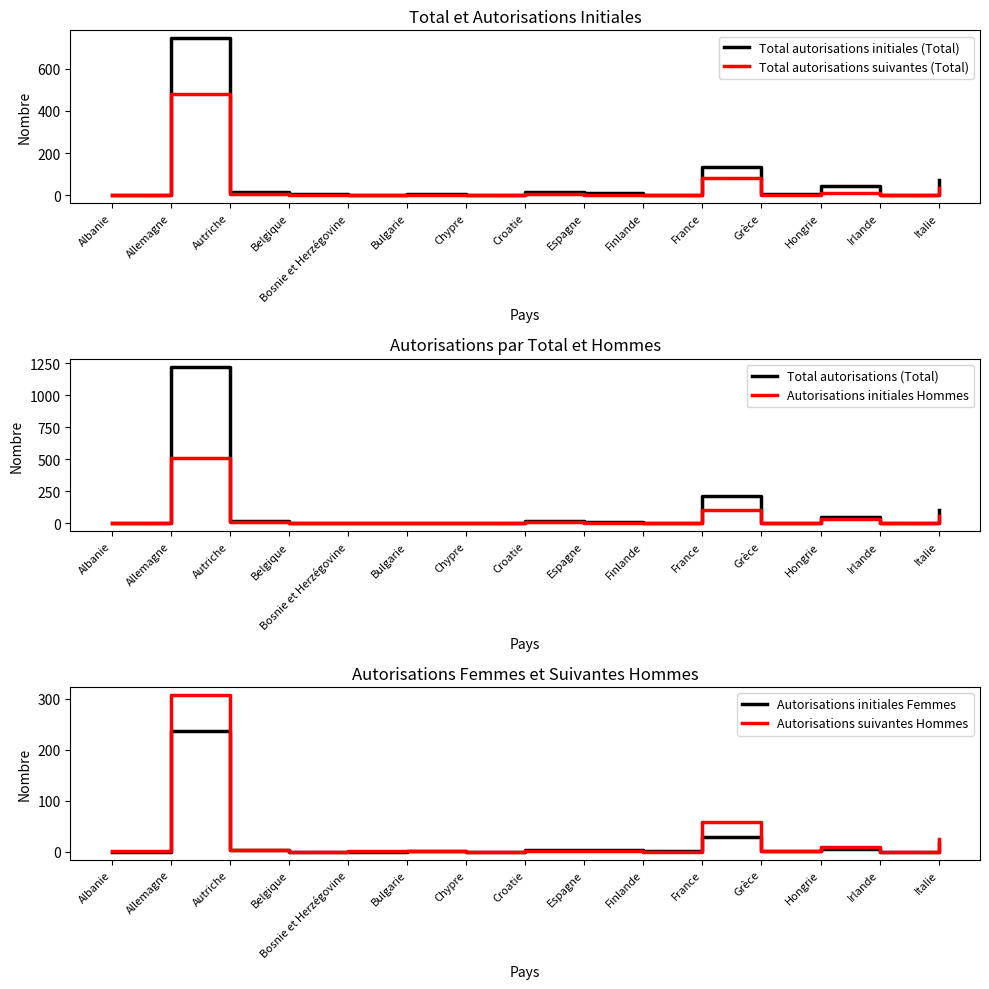

Rank the categories by Total autorisations suivantes (Total) value from lowest to highest.

Belgique, Chypre, Finlande, Irlande, Albanie, Bosnie et Herzégovine, Espagne, Grèce, Bulgarie, Croatie, Autriche, Hongrie, Italie, France, Allemagne